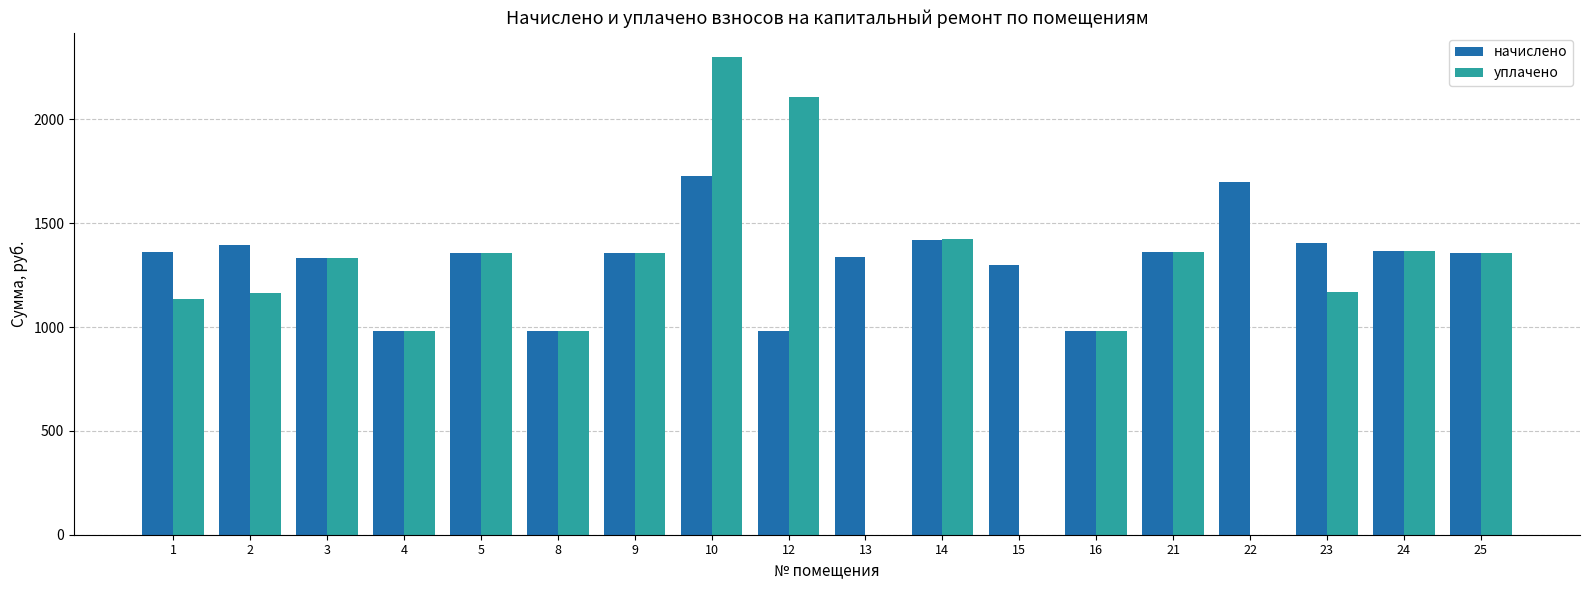

At which category is the sum across all series the highest?

10